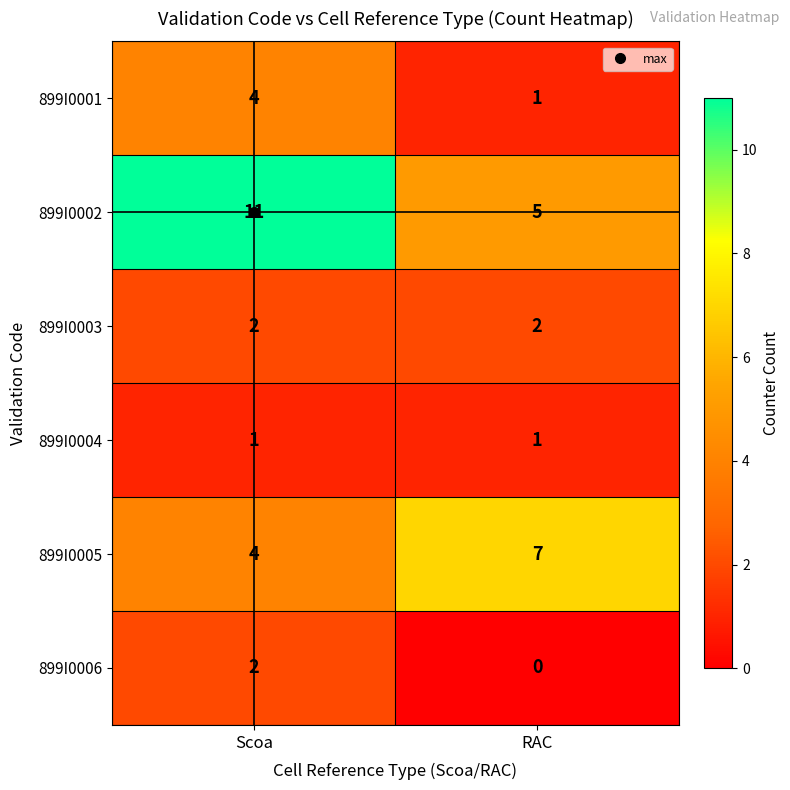

True or false: 899I0003 has a value of 2 at RAC.

True